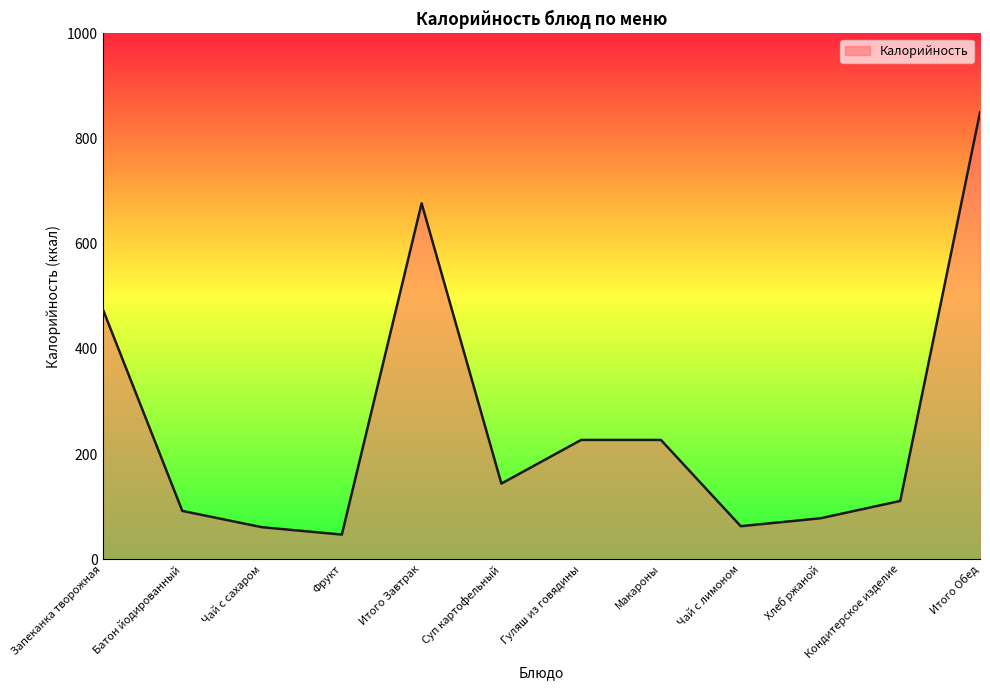

Where is the first local minimum?

Фрукт